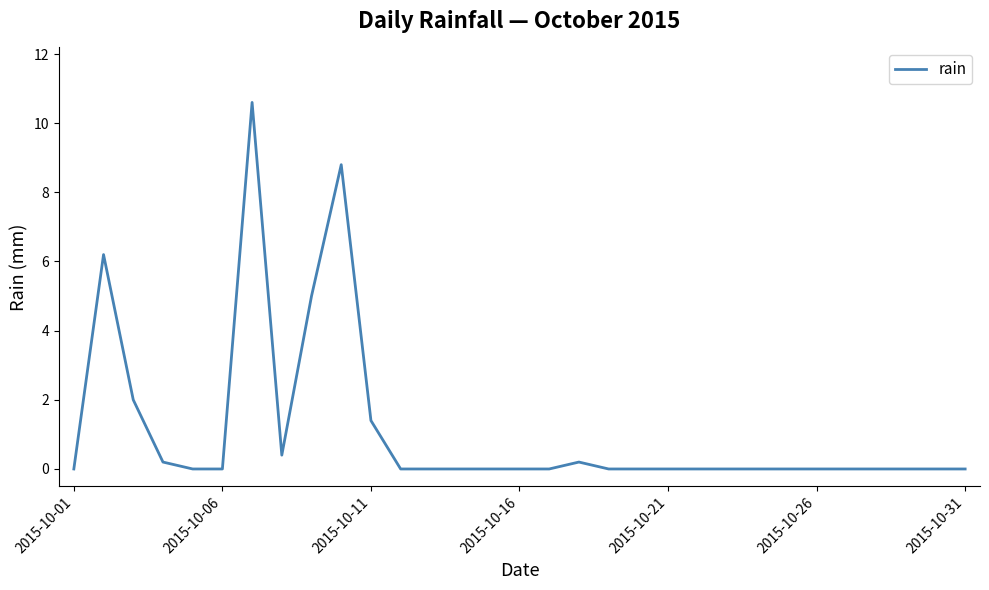

What is the average value?

1.1